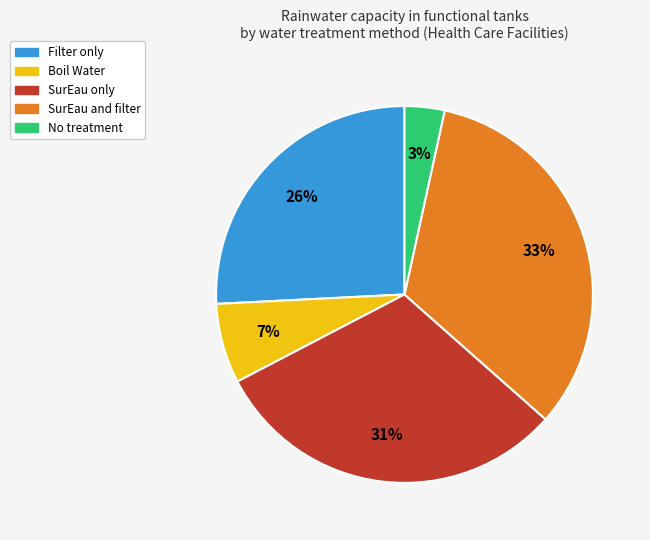

To the nearest percent, what is the average slice percentage?

20%